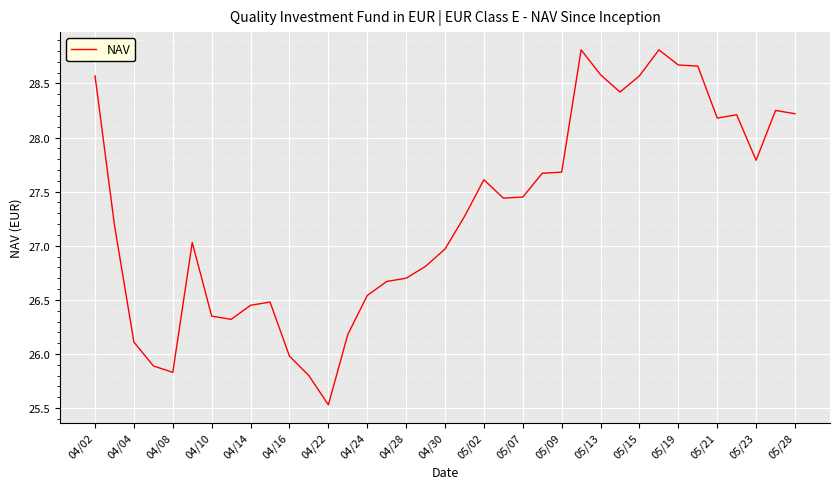

What is the maximum value shown in the chart?

28.8